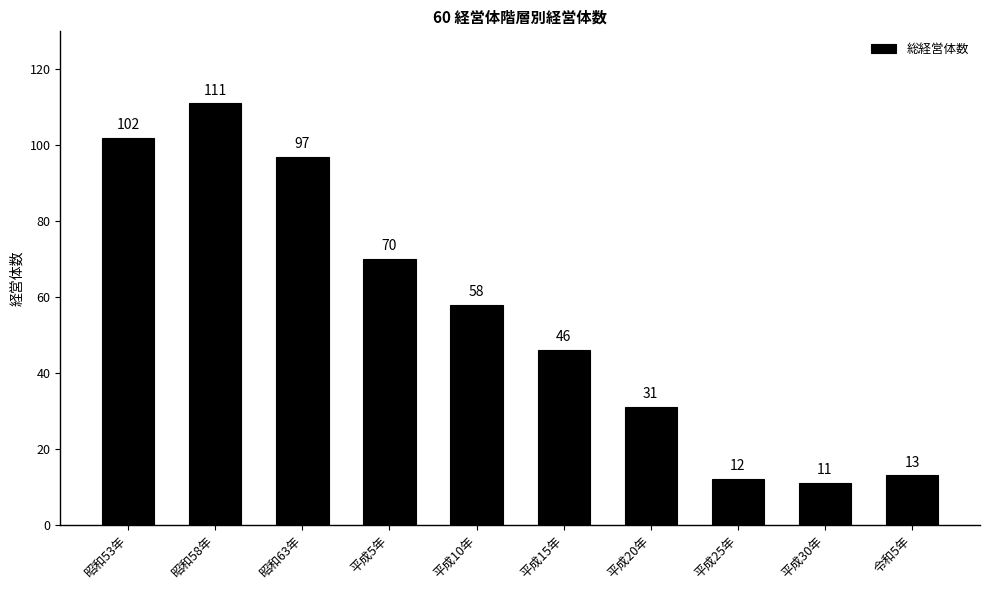

Between 令和5年 and 昭和58年, which is larger?

昭和58年